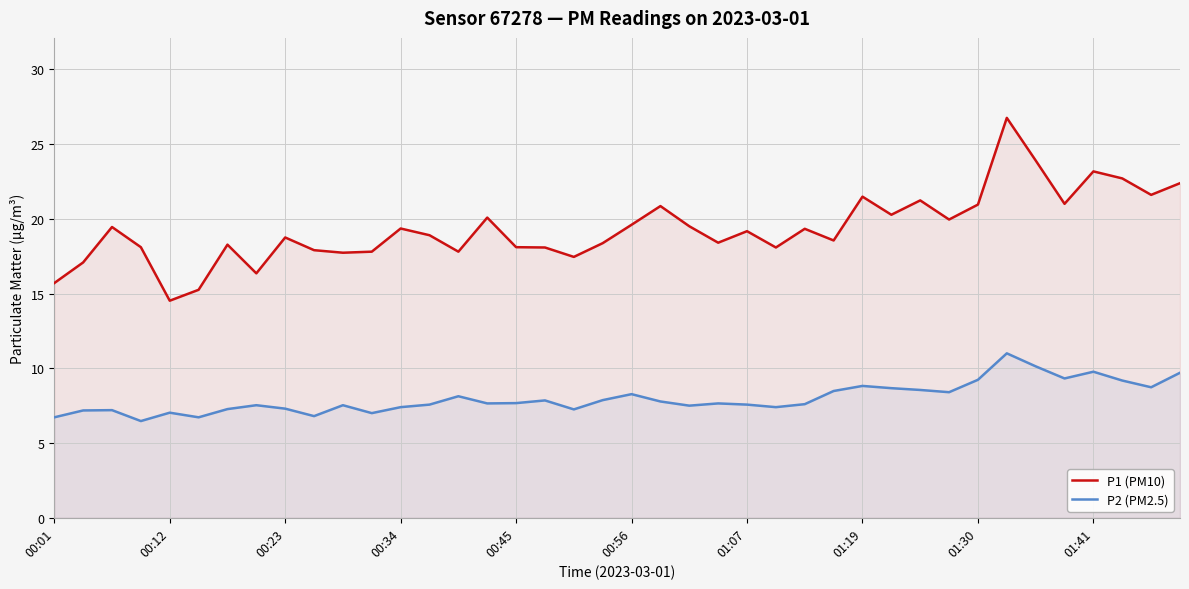

What is the value of the P1 (PM10) point at the 10th from the left?

17.9